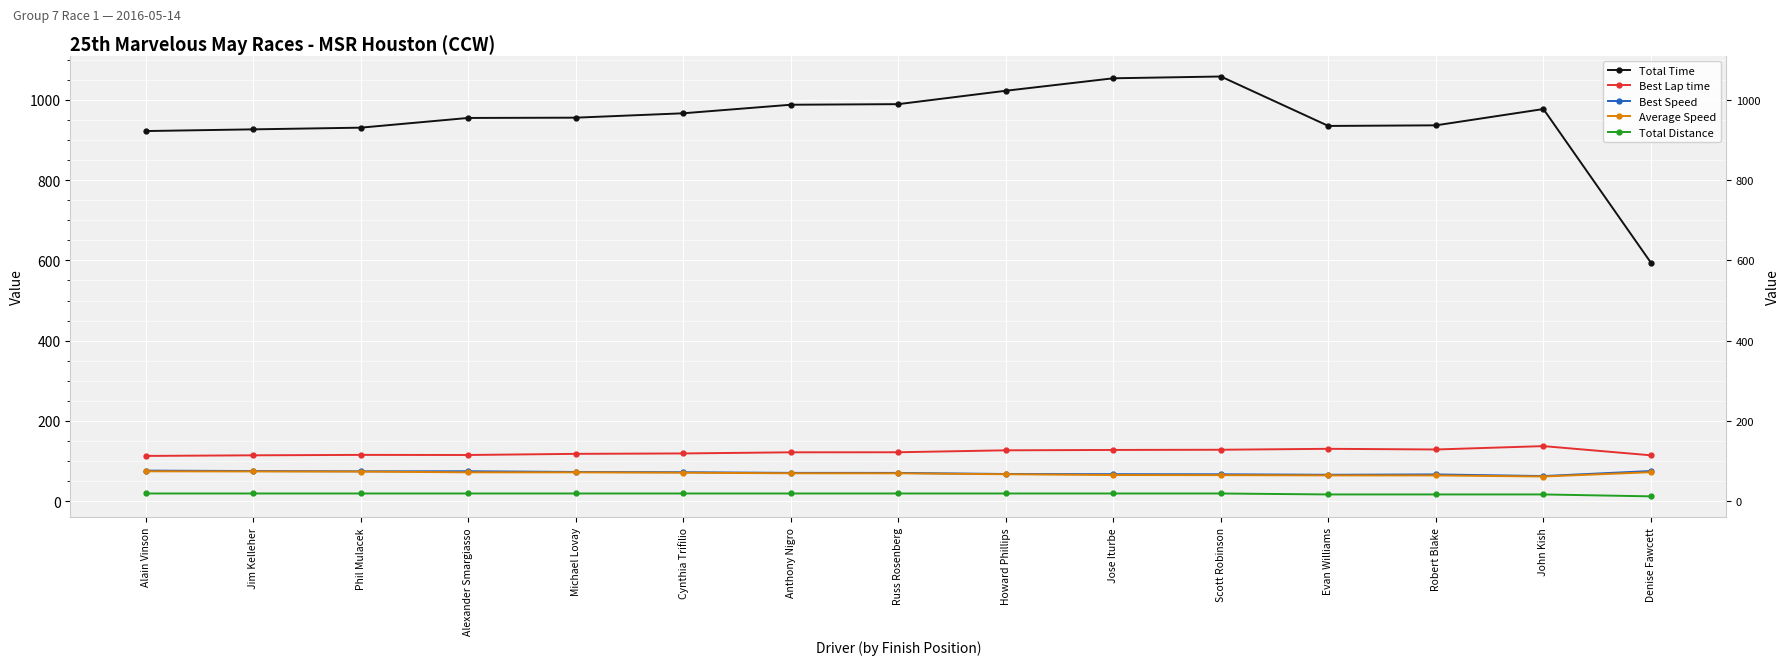

Which series has the widest spread of values?

Total Time